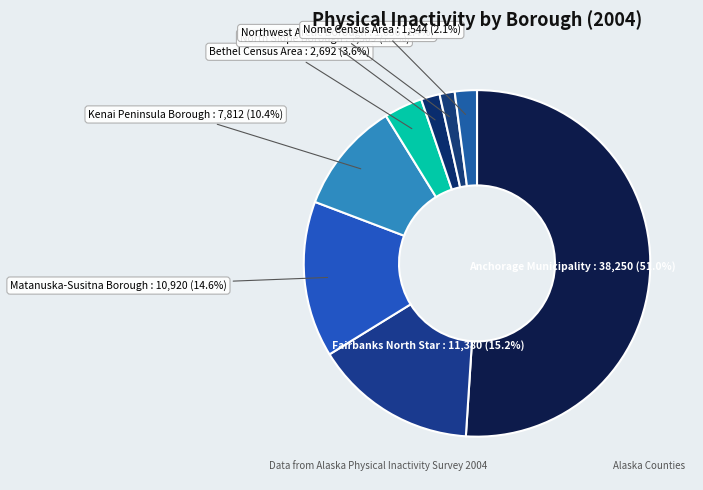

Is it true that Nome Census Area is 2% of the pie?

True